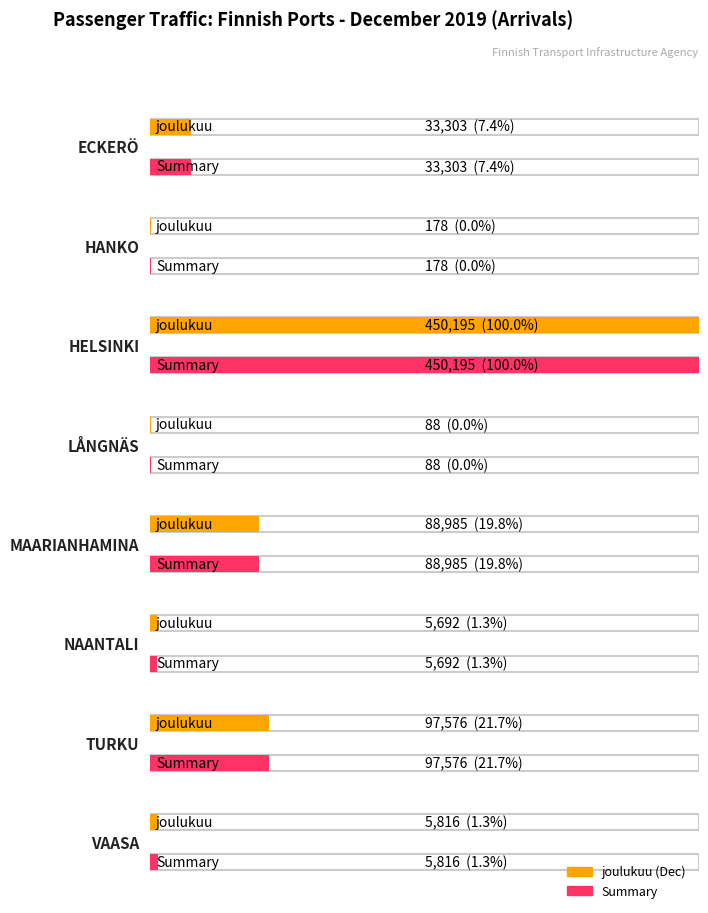

Which series changed the most between HANKO and TURKU?

joulukuu